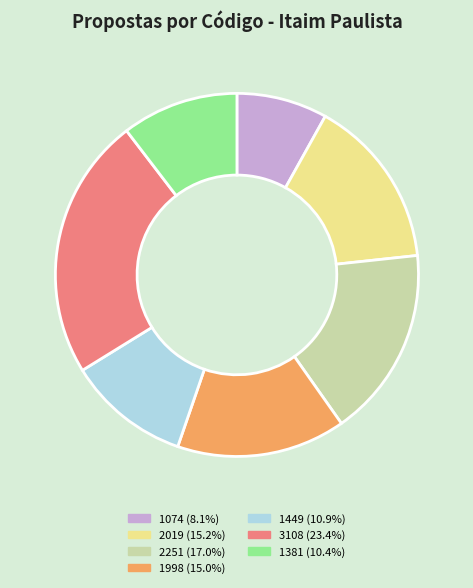

Approximately how many times larger is the value at 2019 compared to 2251?

0.9